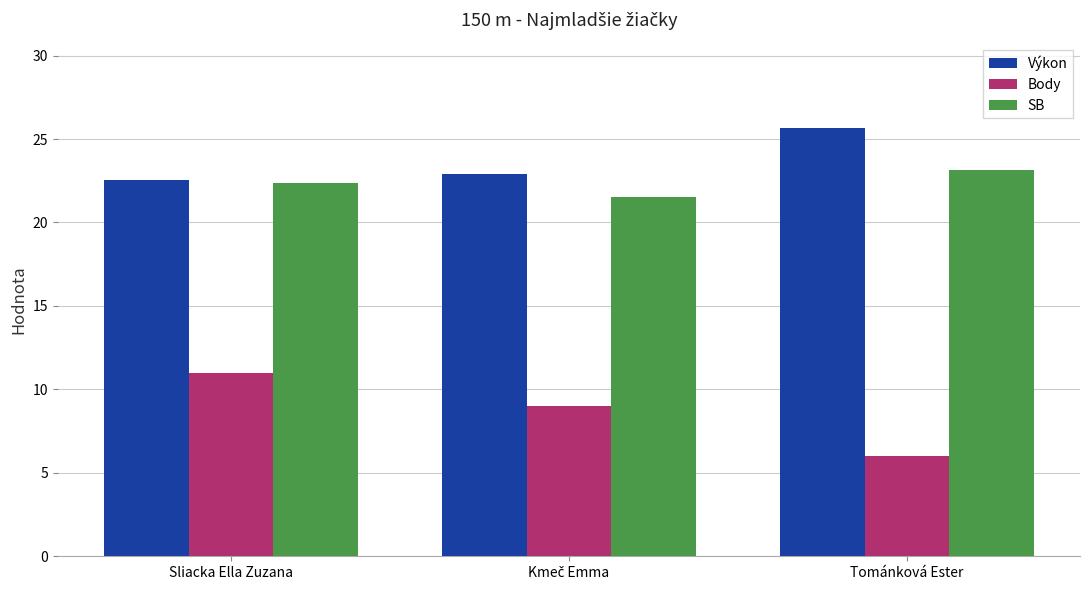

How many data points does each series have?

3